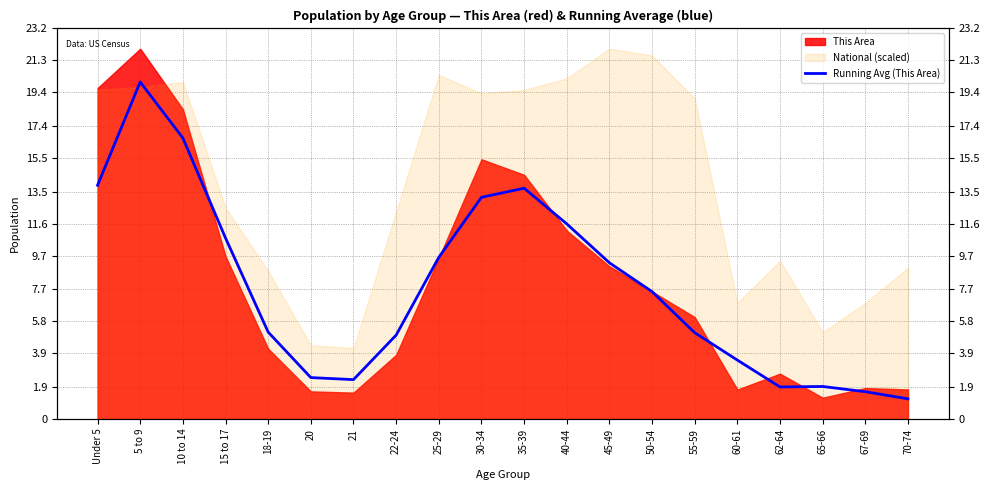

What is the smallest value displayed?

1.2